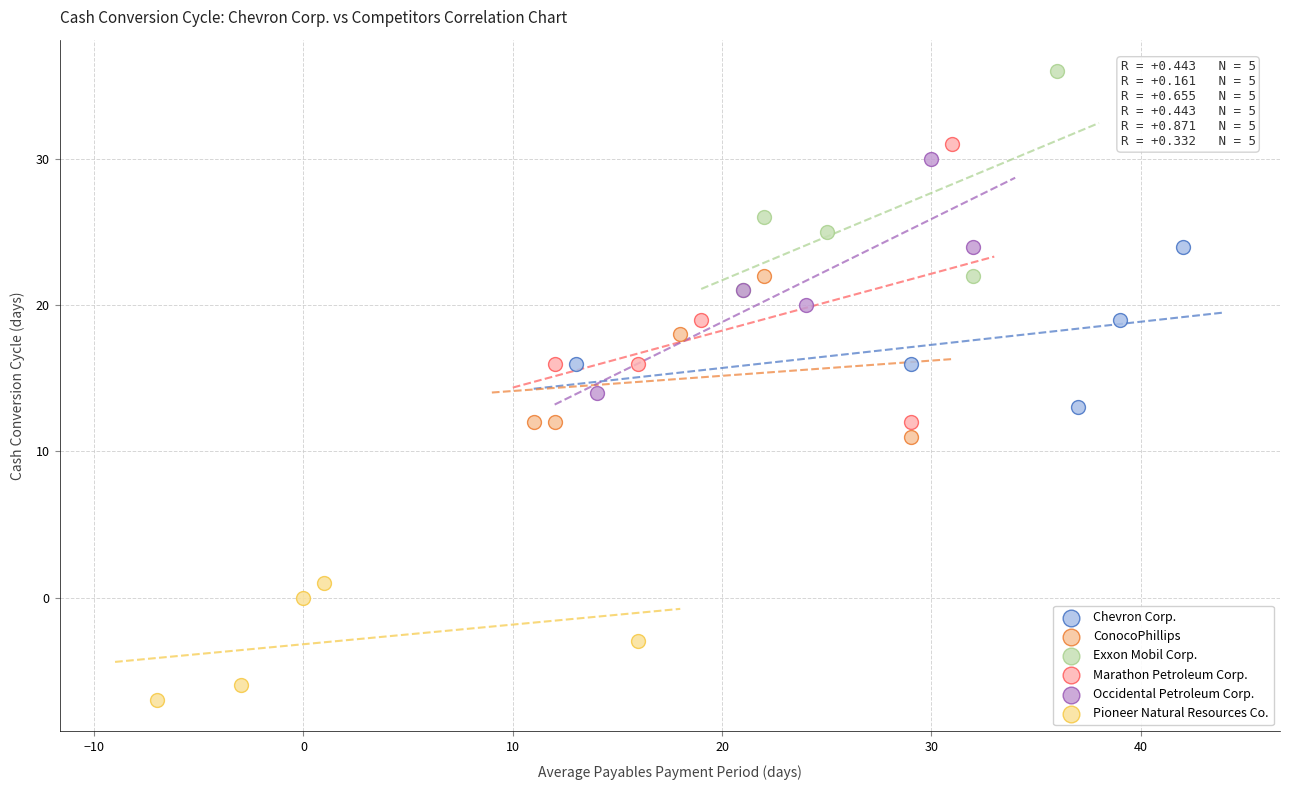

Which series has the largest Y range (max minus min)?

Marathon Petroleum Corp.